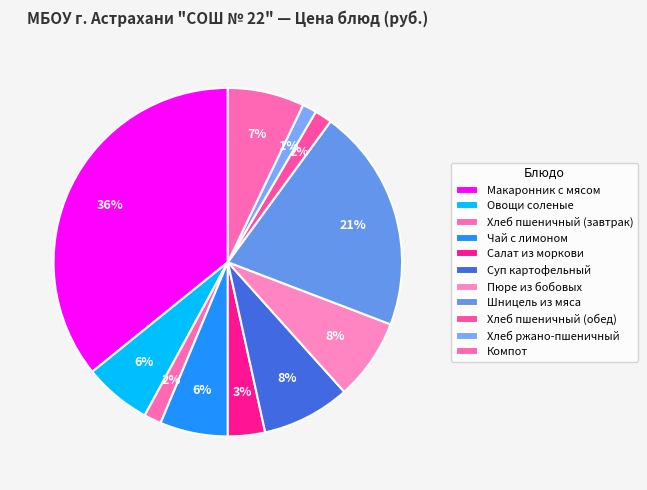

How many segments does this pie chart have?

11